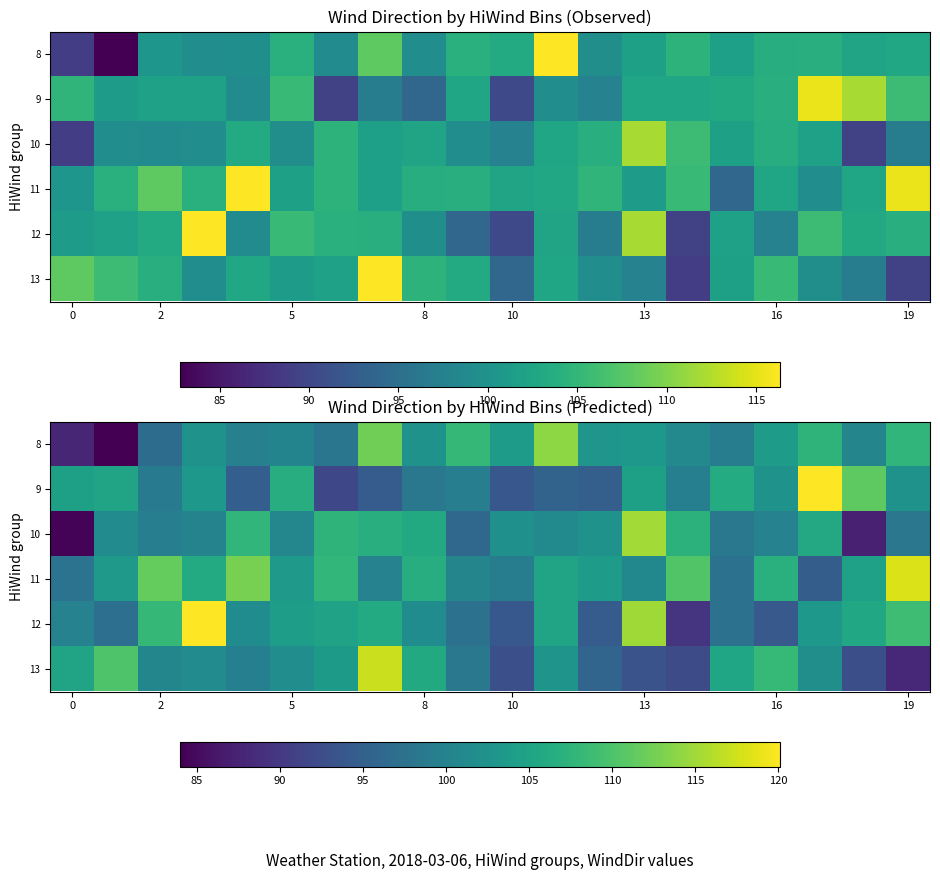

Which has a higher value, 8 or 11?

11